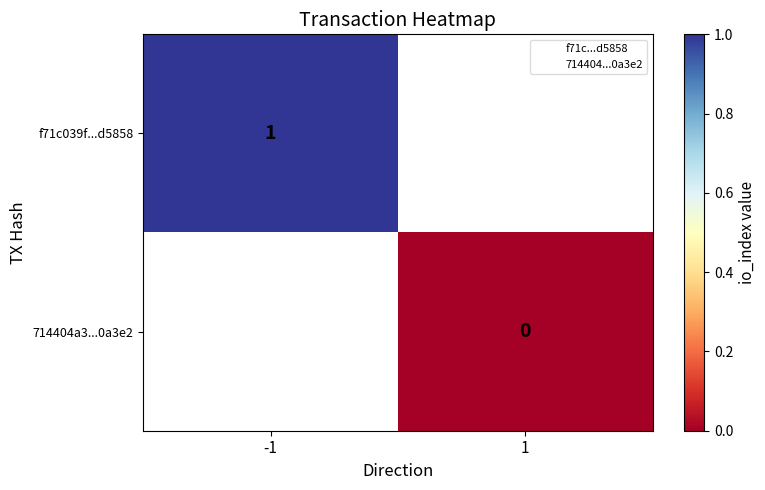

List the labels in order of f71c039f...d5858 value, largest first.

-1, 1